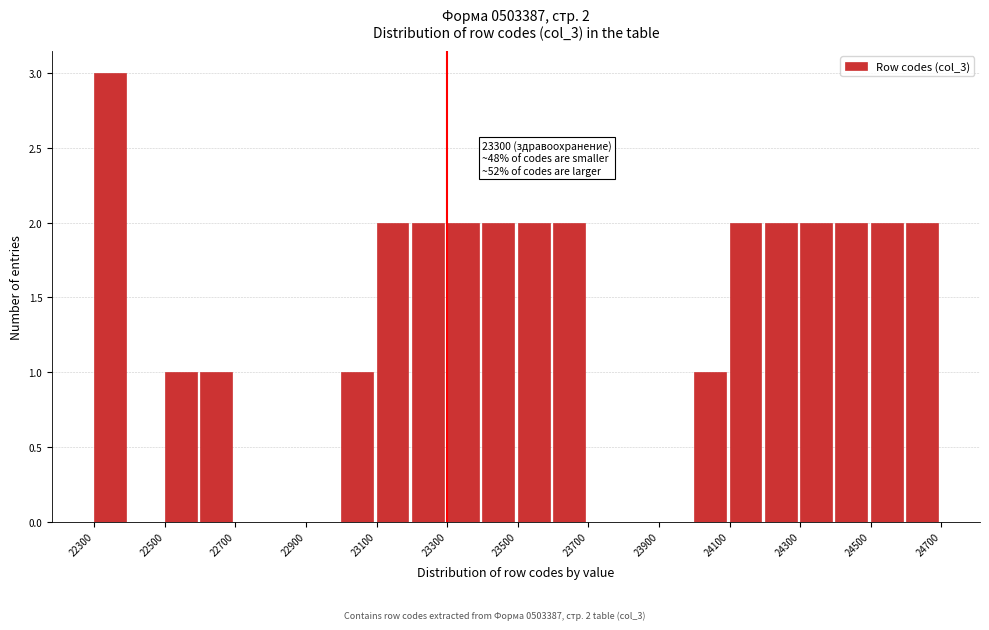

Which range on the x-axis has the tallest bar?

22300 to 22400